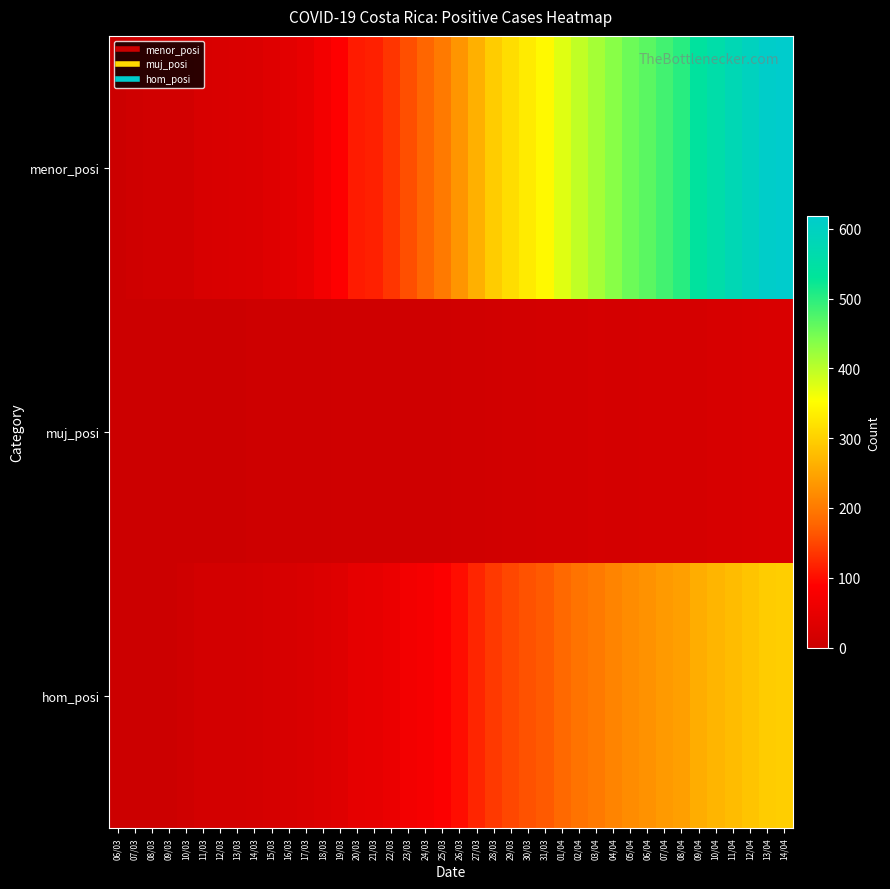

Between 20/03 and 09/04, which series saw the biggest shift?

menor_posi